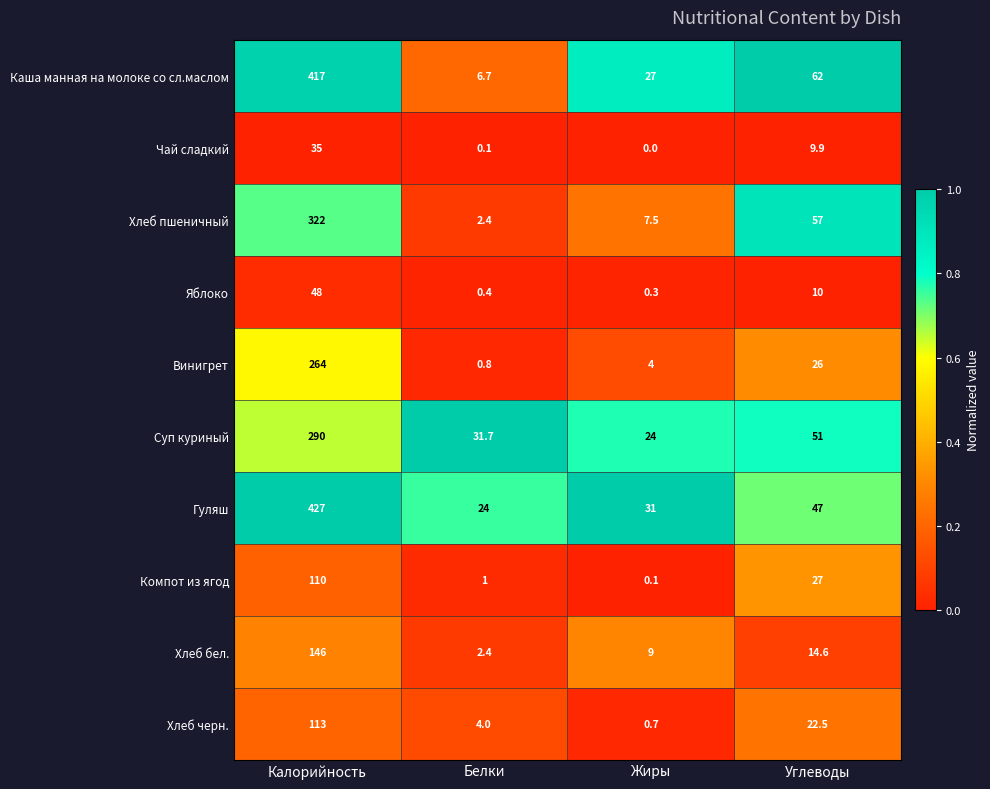

Between Жиры and Углеводы, which series saw the biggest shift?

Хлеб пшеничный